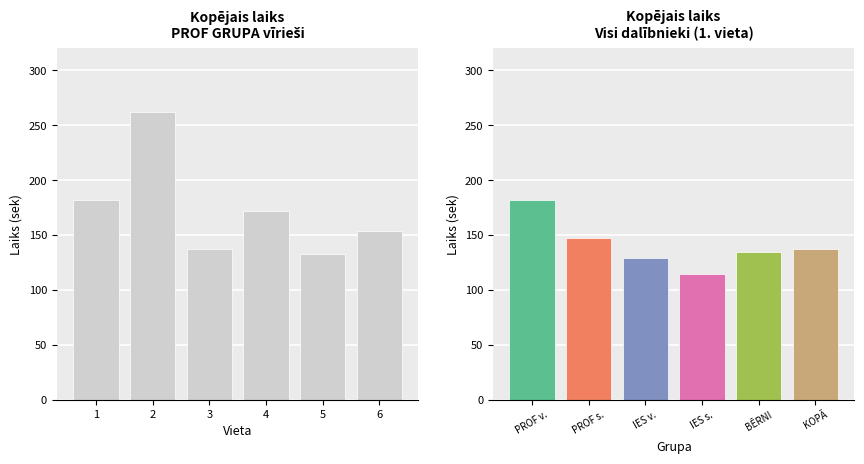

Are the bars horizontal?

No